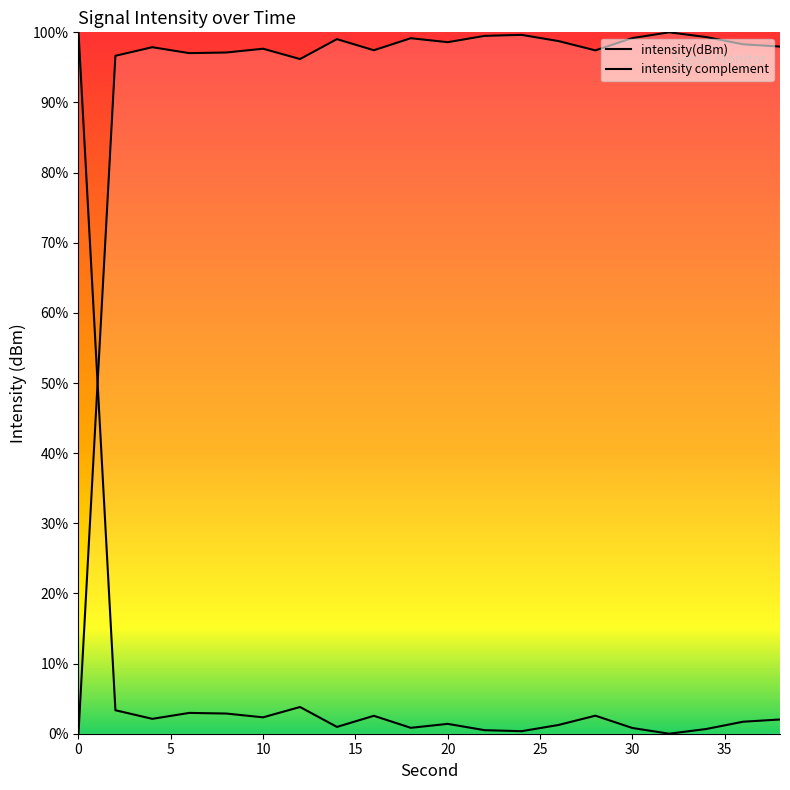

What is the greatest value displayed?

100.0